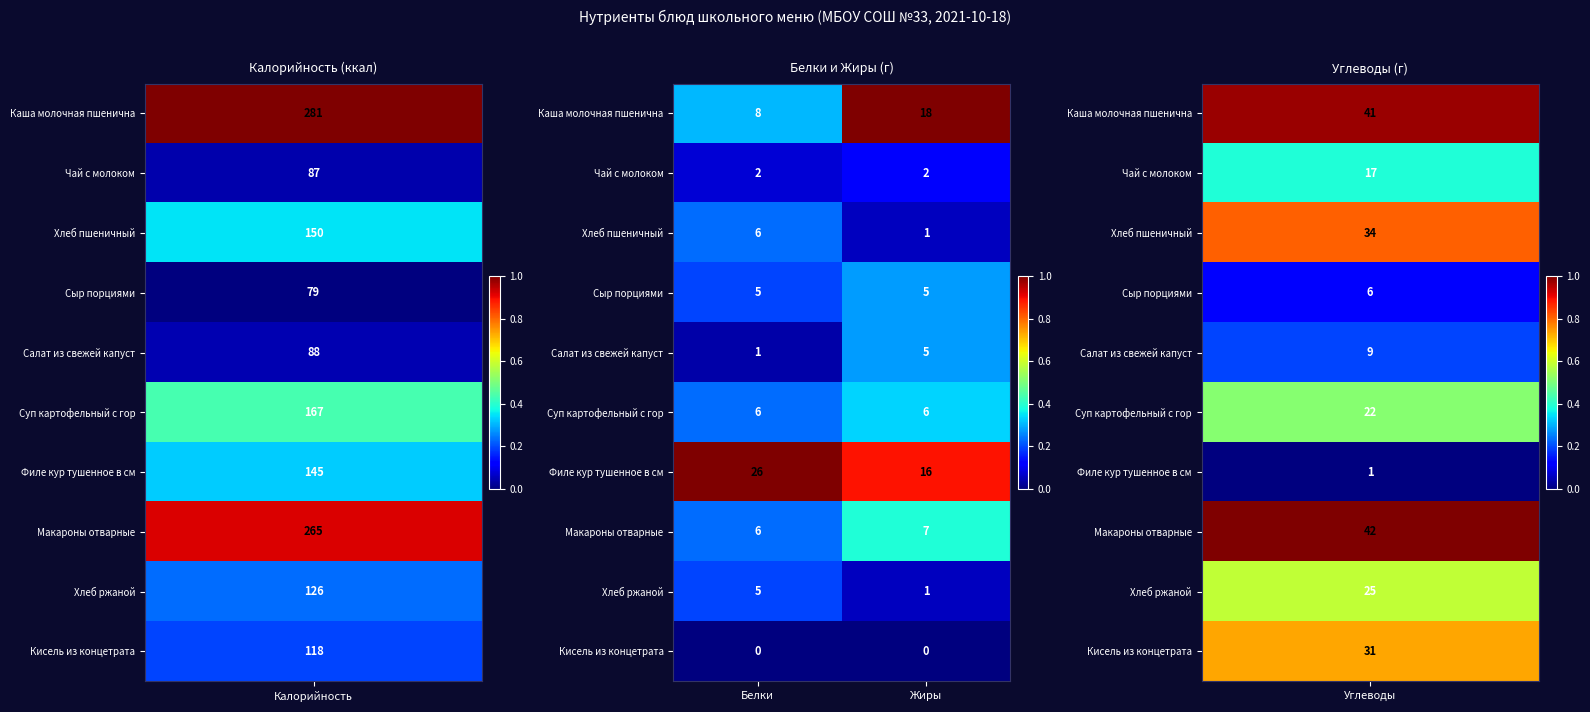

List the labels in order of Хлеб пшеничный value, smallest first.

Жиры, Белки